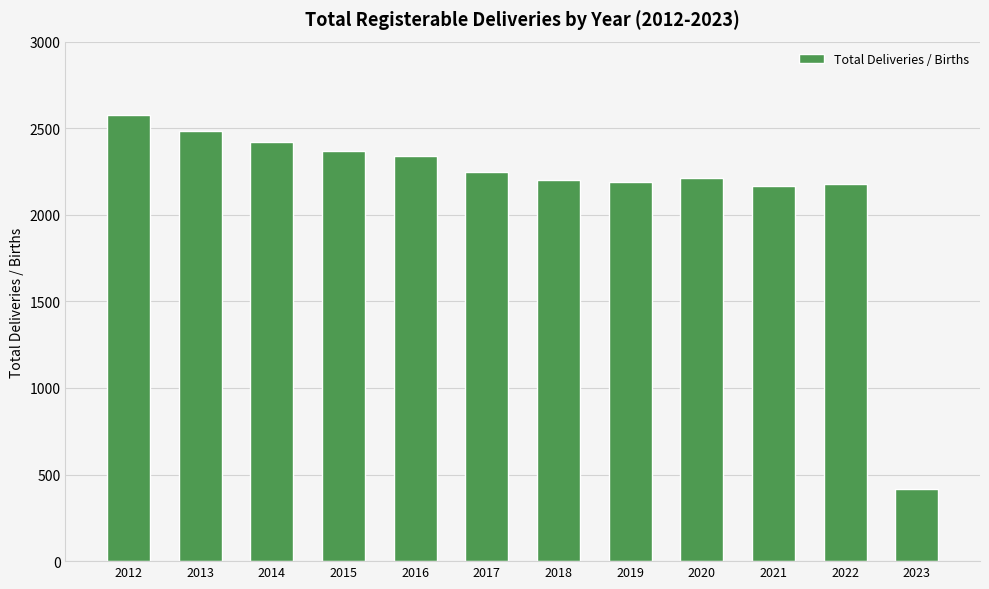

What is the value of the 1st bar from the left?

2577